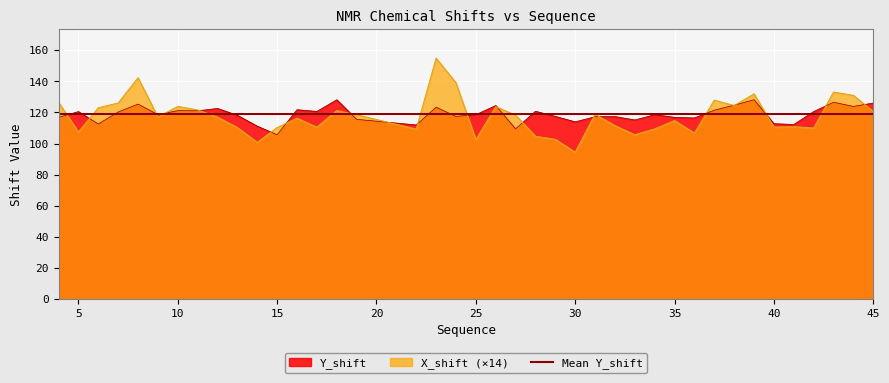

At 40, list the series in order from largest to smallest.

Y_shift, X_shift